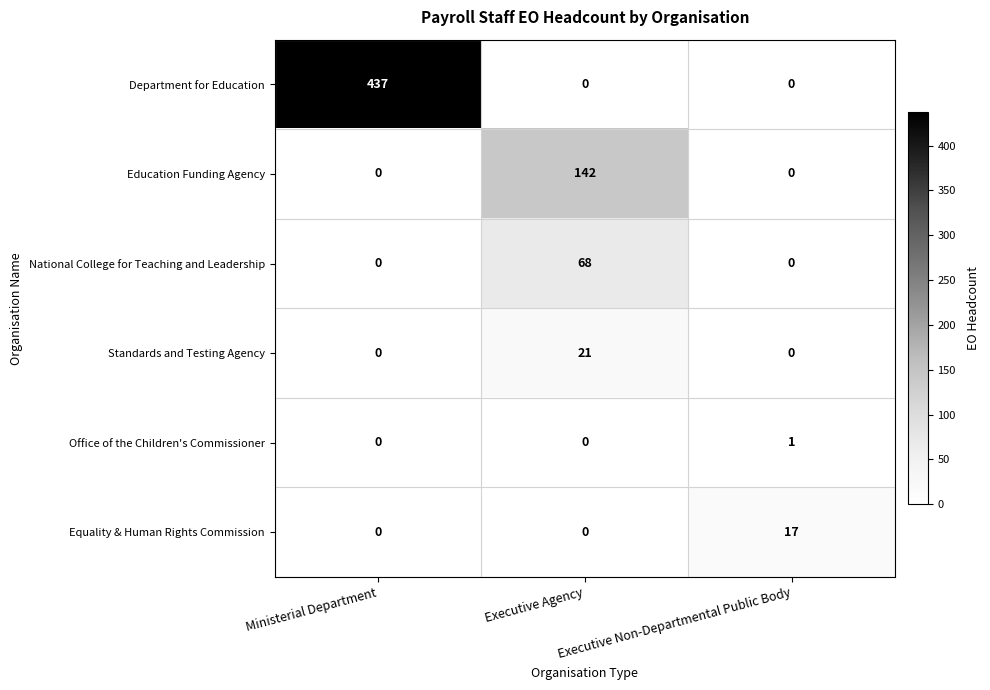

What is the difference between the maximum and minimum values in the National College for Teaching and Leadership series?

68